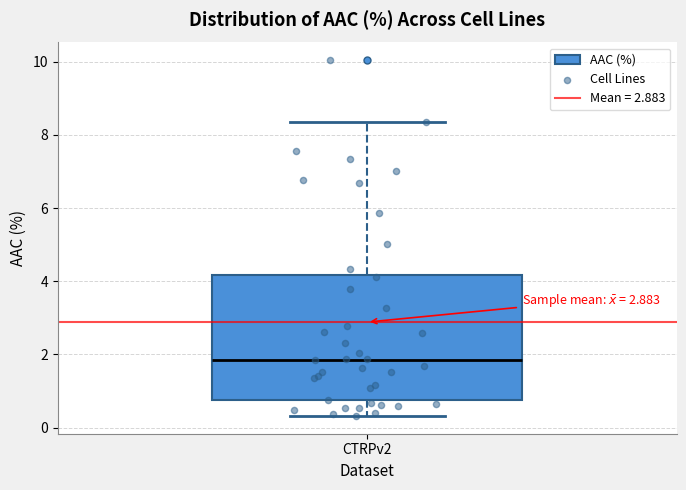

Where does the upper whisker of the box for CTRPv2 end on the y-axis? The values are not printed on the chart, so give them approximately, as read against the axis.

8.4